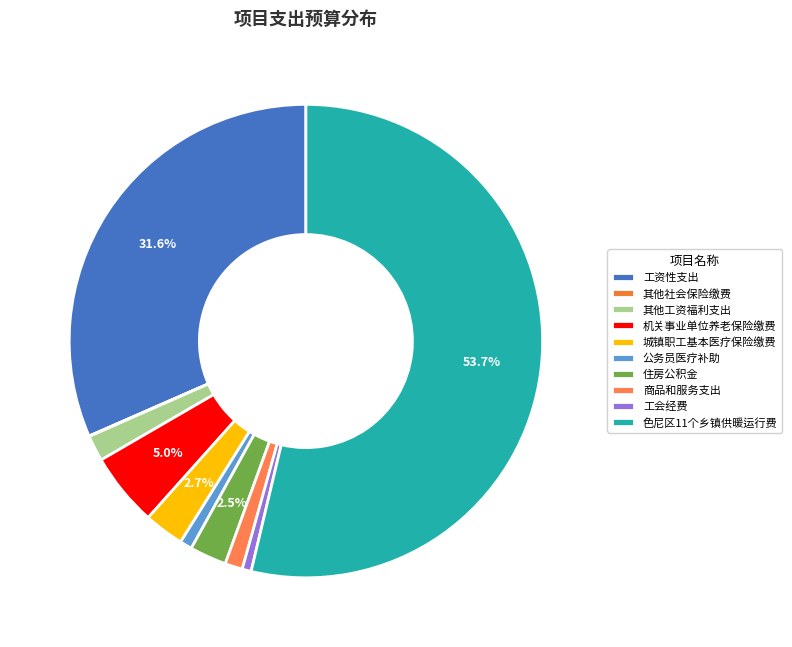

Count the number of slices in the pie.

10